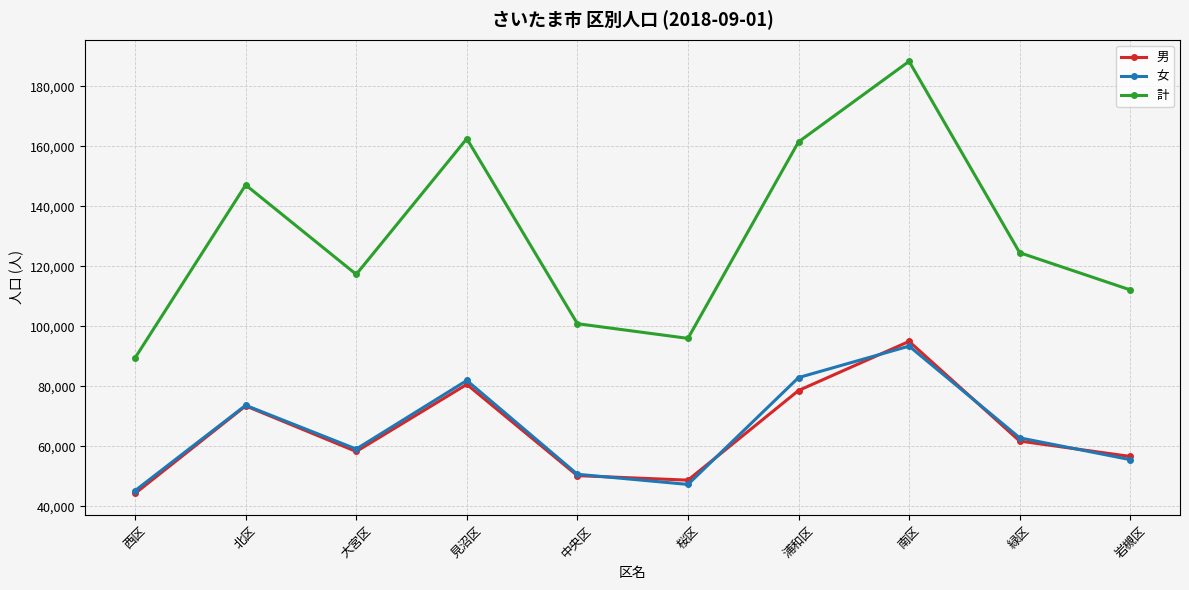

Which label corresponds to the largest value in the chart?

南区